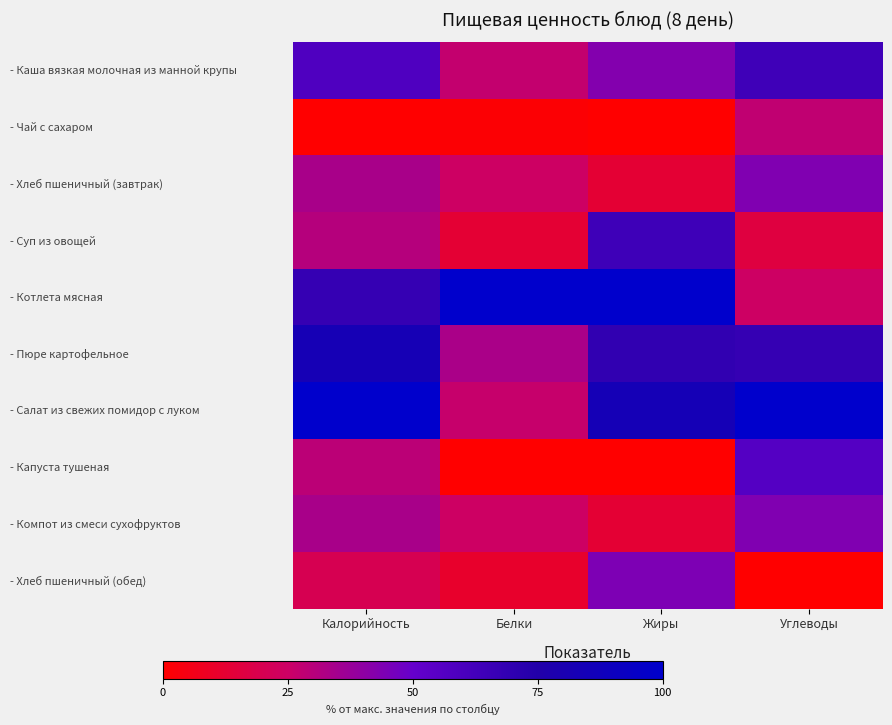

At how many categories does at least one series exceed 54?

4